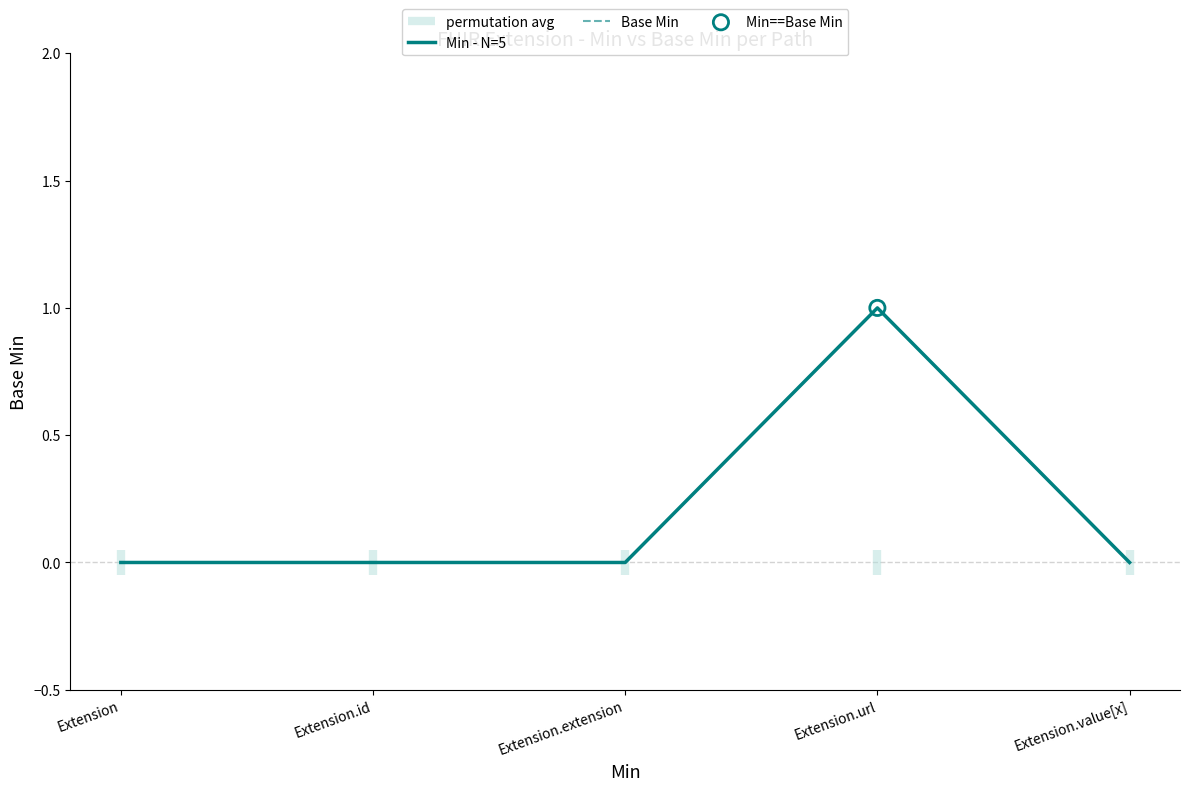

Which series has the largest total across all categories?

Min - N=5